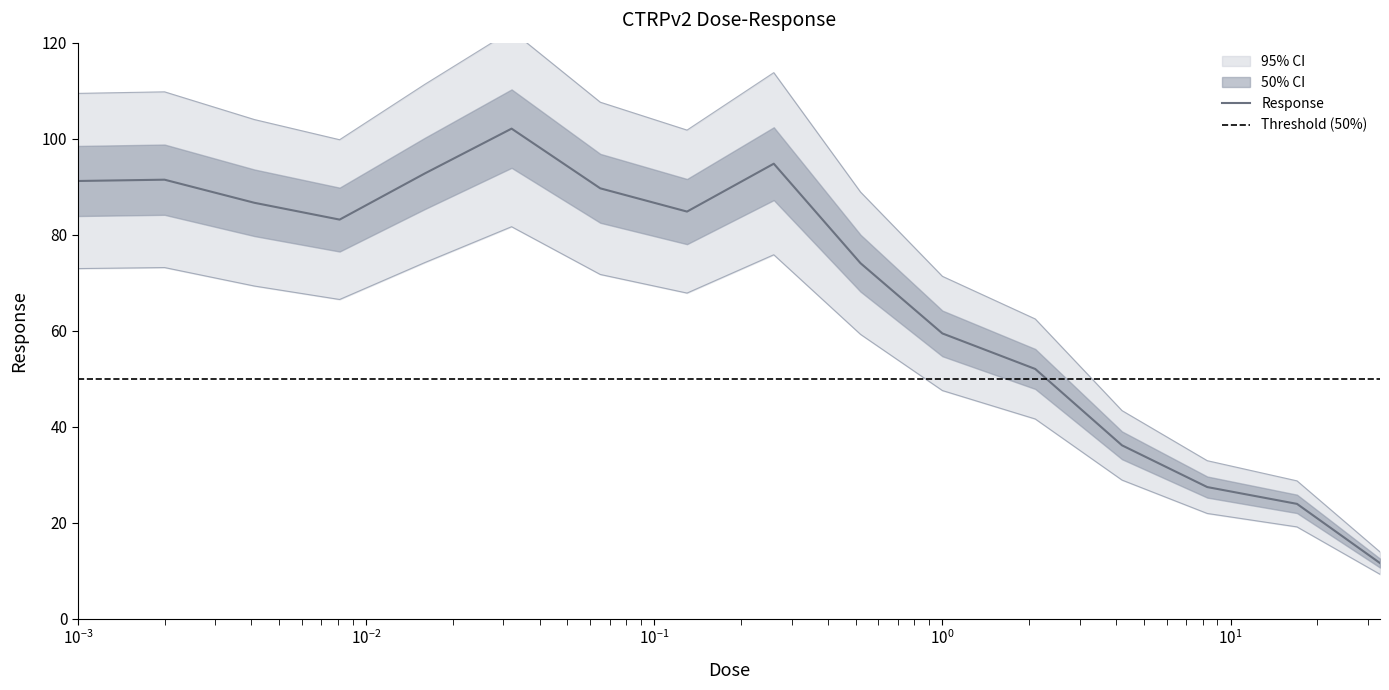

What is the highest value of the Response series?

102.1